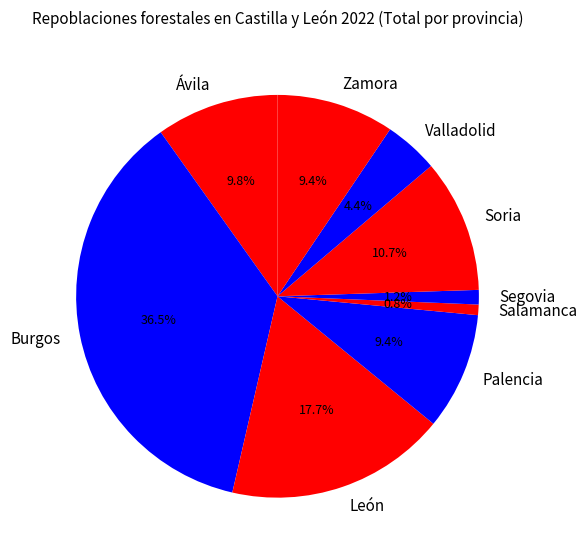

To the nearest percent, what is the difference between the largest and smallest slice percentages?

36%